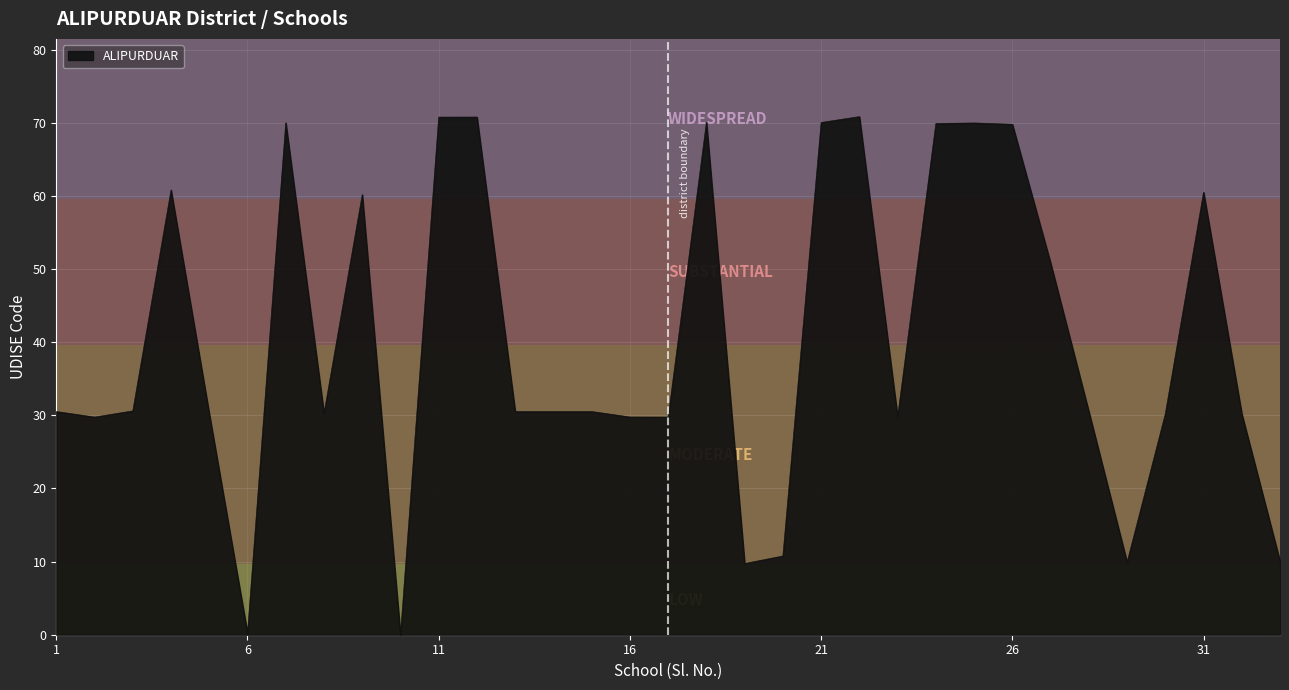

What is the maximum value shown in the chart?

70.9